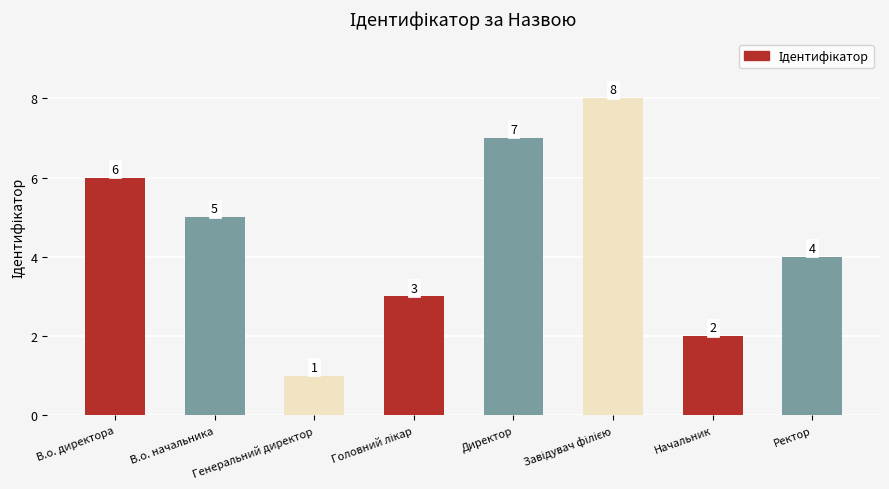

True or false: the data shows 2 at В.о. начальника.

False